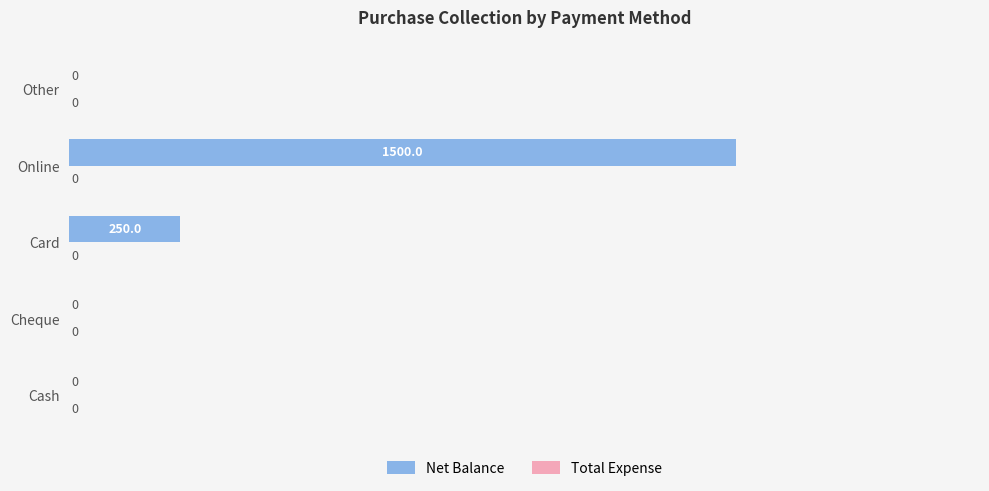

What is the maximum value shown in the chart?

1500